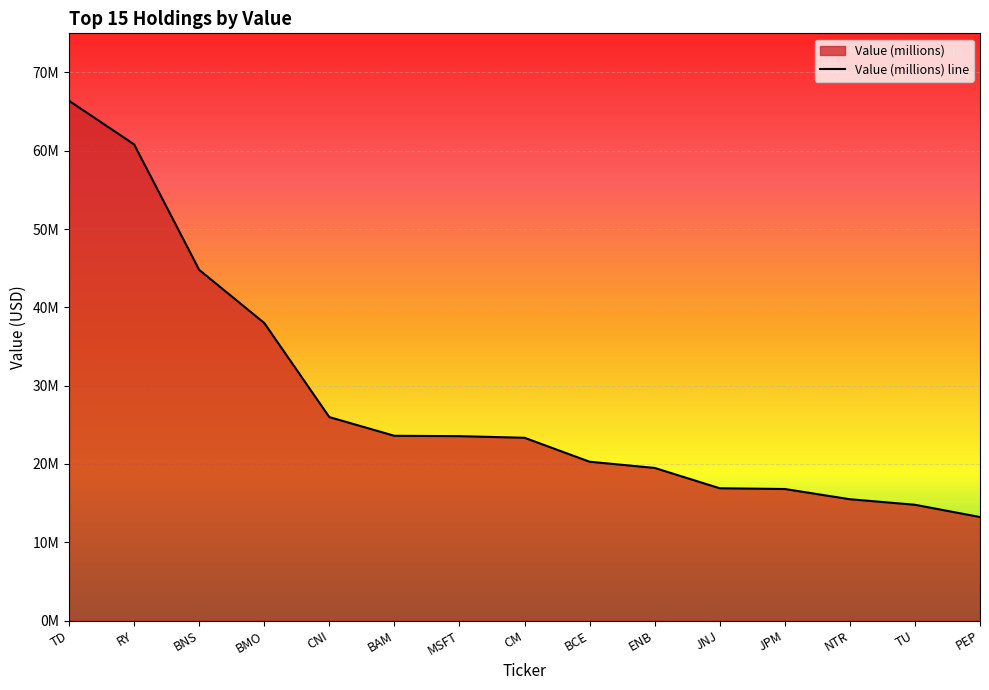

What position from the right is NTR?

3